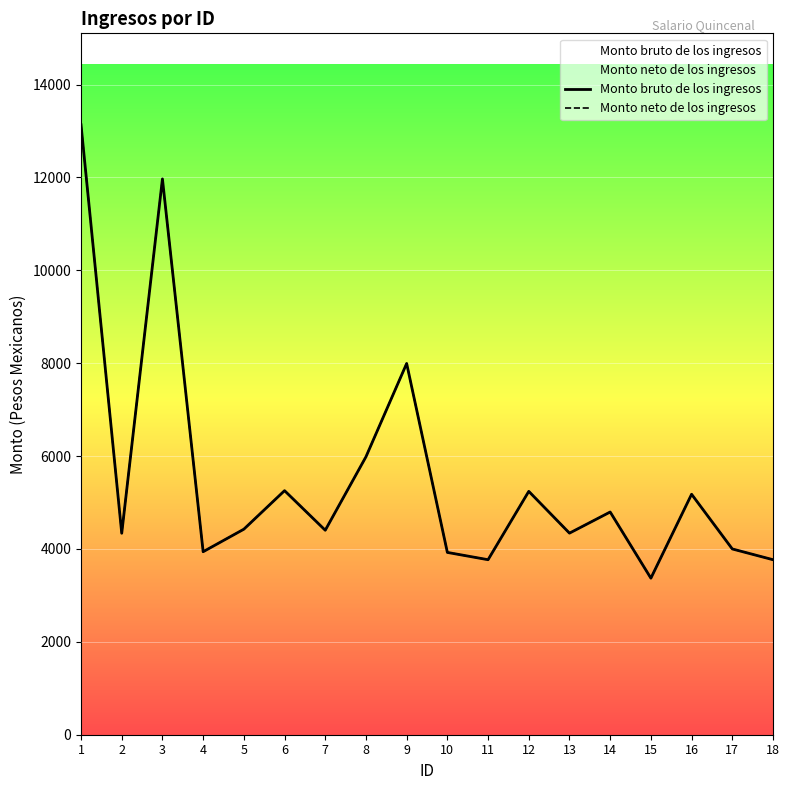

What is the approximate value of Monto neto de los ingresos at 8?

5984.3